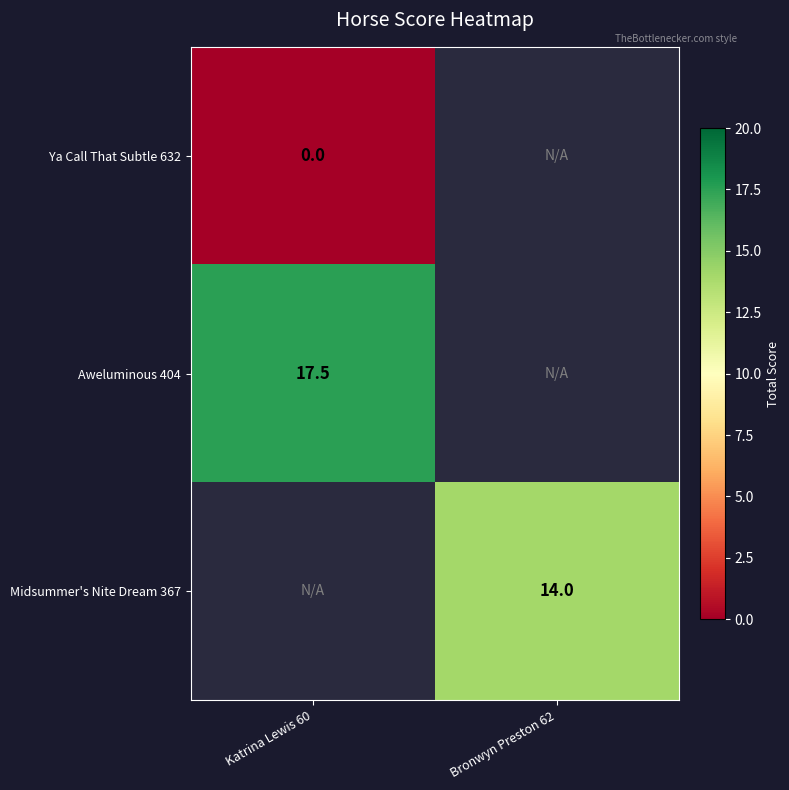

How many distinct data groups are displayed?

3